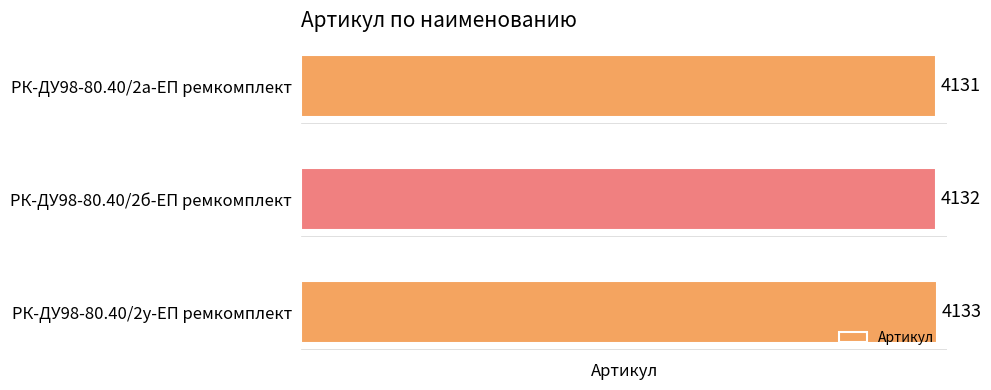

List the labels in order of value, smallest first.

РК-ДУ98-80.40/2а-ЕП ремкомплект, РК-ДУ98-80.40/2б-ЕП ремкомплект, РК-ДУ98-80.40/2у-ЕП ремкомплект